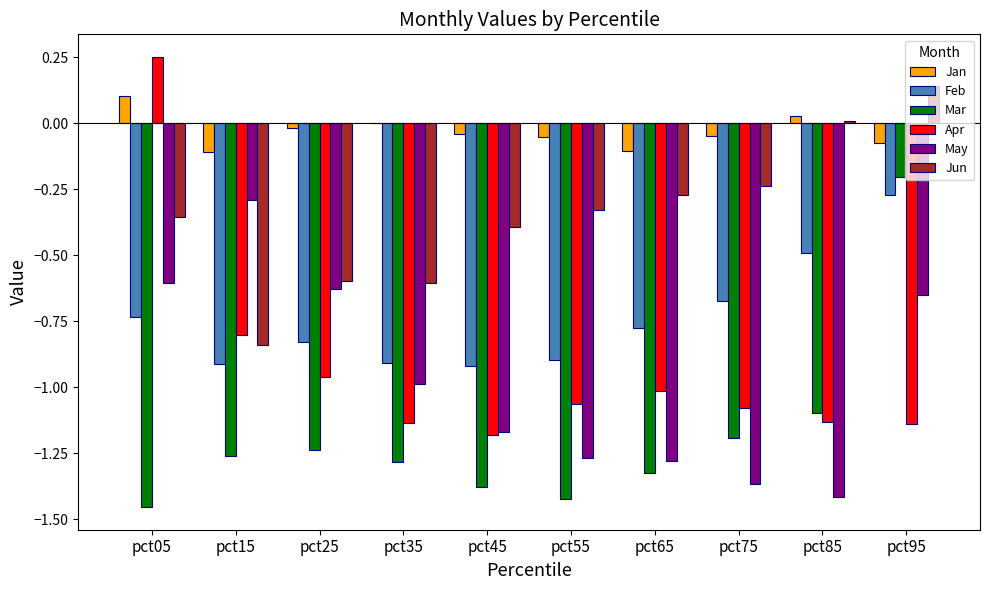

At which category is the sum across all series the highest?

pct95